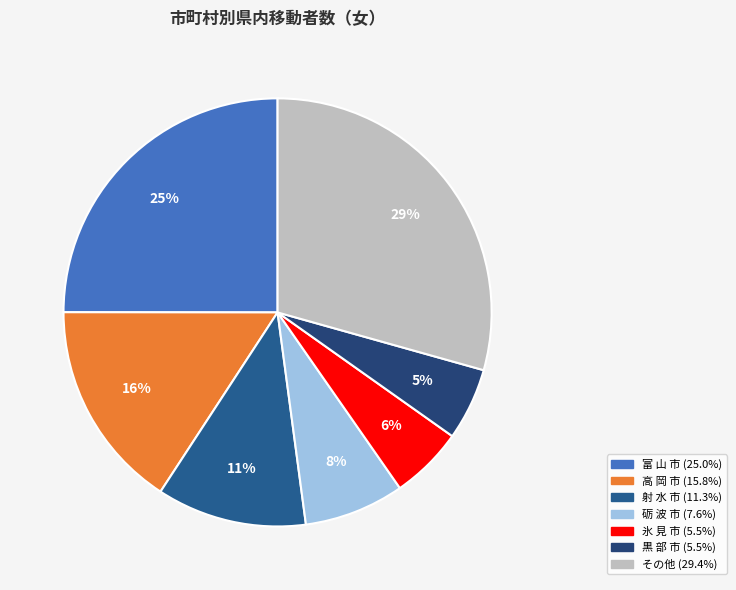

Is there any slice that represents more than half of the pie?

No